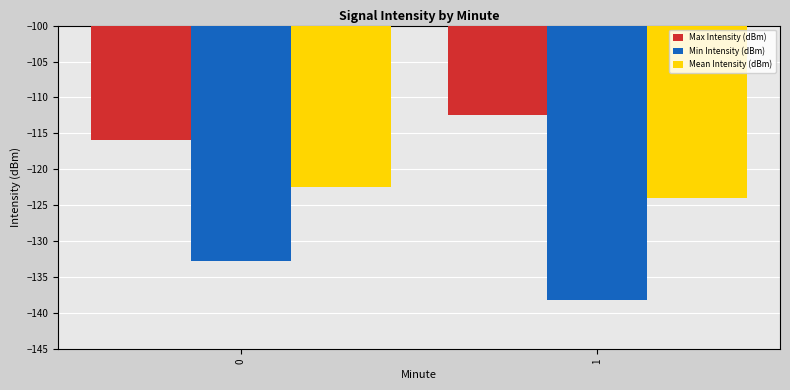

Rank the series by their maximum value, from highest to lowest.

Max Intensity (dBm), Mean Intensity (dBm), Min Intensity (dBm)